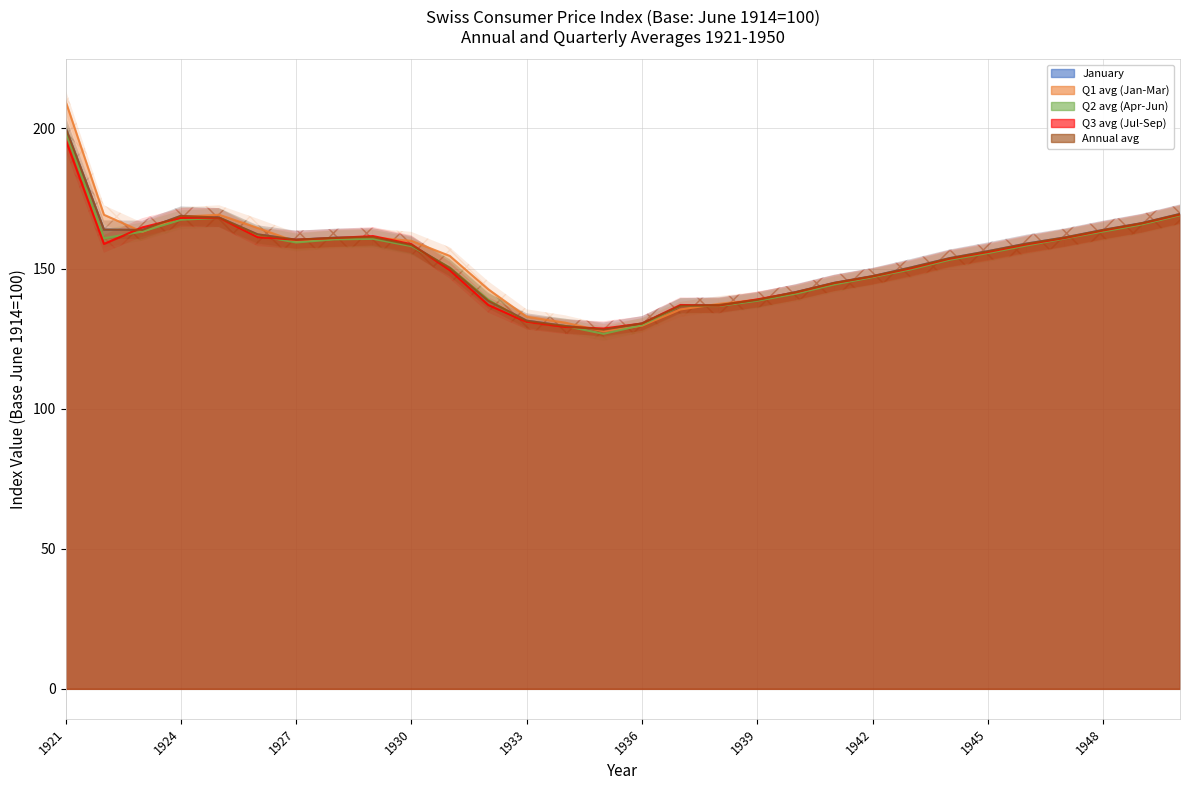

True or false: Q1 avg (Jan-Mar) has a value of 247.4 at 1939.

False